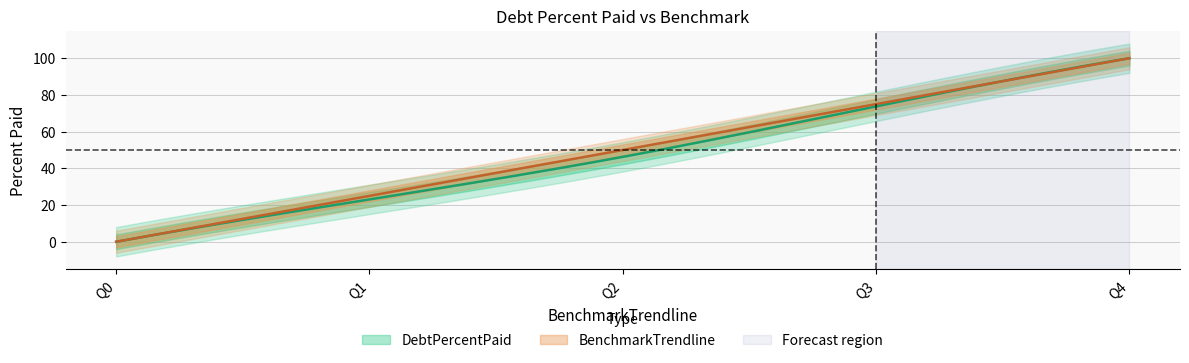

Reading right to left, extract all data points from this chart.

DebtPercentPaid: Q4=100.0	Q3=73.8	Q2=46.3	Q1=23.1	Q0=0.0
BenchmarkTrendline: Q4=100.0	Q3=75.0	Q2=50.0	Q1=25.0	Q0=0.0